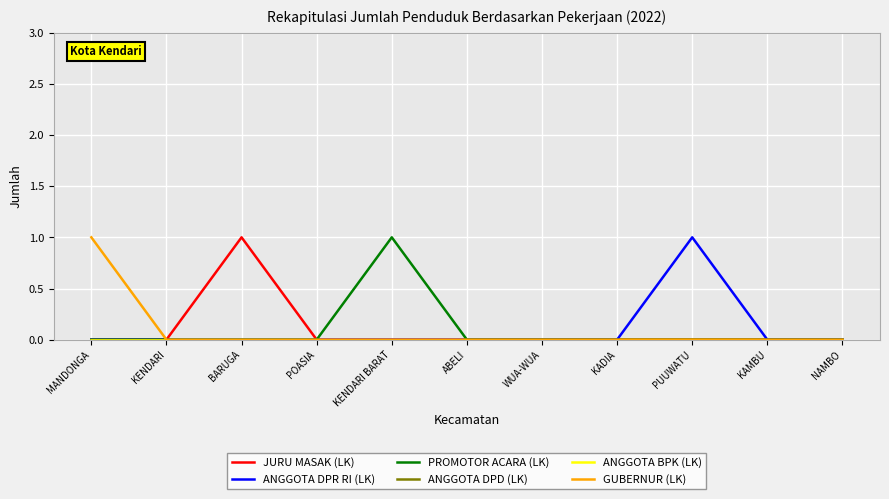

Reading left to right, what are all the values shown in this chart?

JURU MASAK (LK): MANDONGA=0	KENDARI=0	BARUGA=1	POASIA=0	KENDARI BARAT=0	ABELI=0	WUA-WUA=0	KADIA=0	PUUWATU=0	KAMBU=0	NAMBO=0
ANGGOTA DPR RI (LK): MANDONGA=0	KENDARI=0	BARUGA=0	POASIA=0	KENDARI BARAT=0	ABELI=0	WUA-WUA=0	KADIA=0	PUUWATU=1	KAMBU=0	NAMBO=0
PROMOTOR ACARA (LK): MANDONGA=0	KENDARI=0	BARUGA=0	POASIA=0	KENDARI BARAT=1	ABELI=0	WUA-WUA=0	KADIA=0	PUUWATU=0	KAMBU=0	NAMBO=0
ANGGOTA DPD (LK): MANDONGA=0	KENDARI=0	BARUGA=0	POASIA=0	KENDARI BARAT=0	ABELI=0	WUA-WUA=0	KADIA=0	PUUWATU=0	KAMBU=0	NAMBO=0
ANGGOTA BPK (LK): MANDONGA=0	KENDARI=0	BARUGA=0	POASIA=0	KENDARI BARAT=0	ABELI=0	WUA-WUA=0	KADIA=0	PUUWATU=0	KAMBU=0	NAMBO=0
GUBERNUR (LK): MANDONGA=1	KENDARI=0	BARUGA=0	POASIA=0	KENDARI BARAT=0	ABELI=0	WUA-WUA=0	KADIA=0	PUUWATU=0	KAMBU=0	NAMBO=0